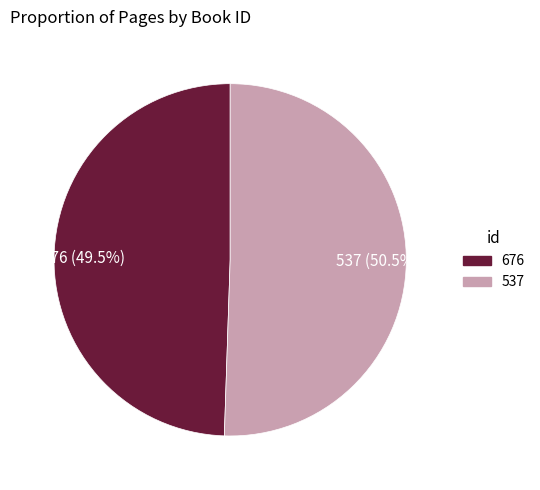

Which category has the smallest portion of the pie?

676